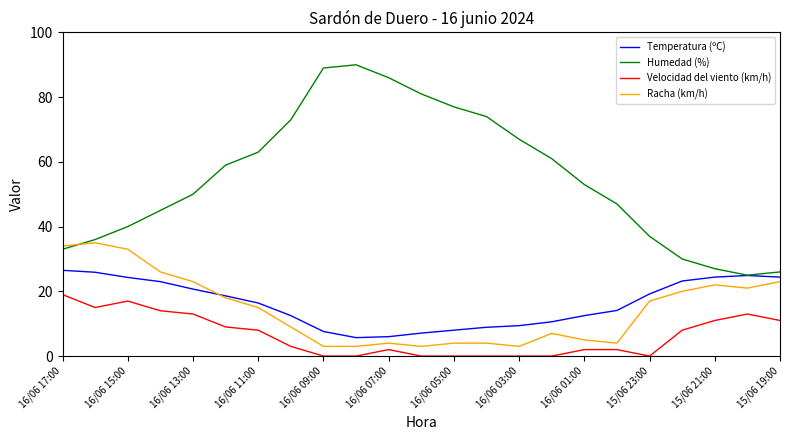

True or false: Racha (km/h) and Velocidad del viento (km/h) intersect in this chart.

False